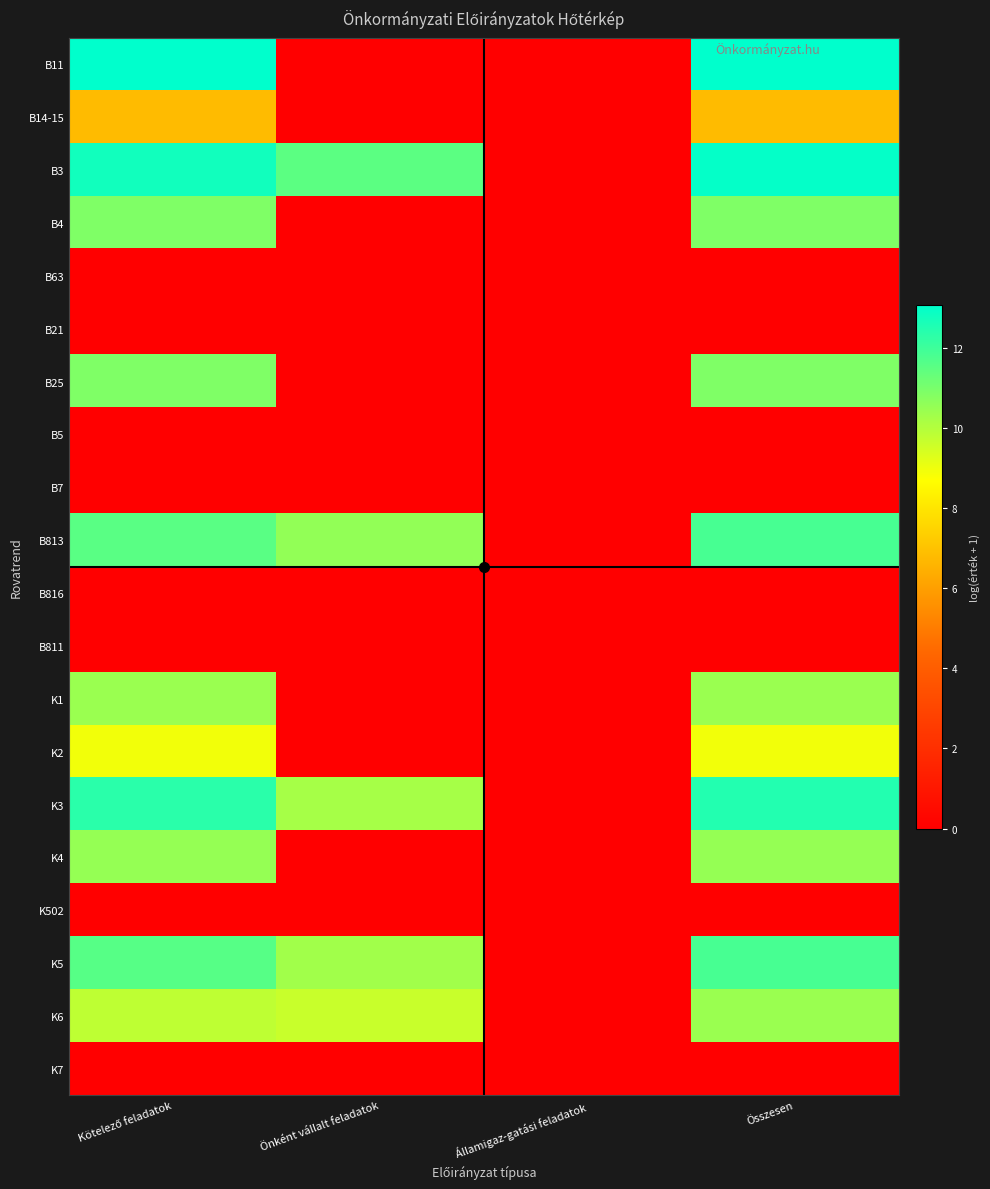

Reading left to right, what are all the values shown in this chart?

B11: Kötelező feladatok=13.1	Önként vállalt feladatok=0.0	Államigaz-gatási feladatok=0.0	Összesen=13.1
B14-15: Kötelező feladatok=6.8	Önként vállalt feladatok=0.0	Államigaz-gatási feladatok=0.0	Összesen=6.8
B3: Kötelező feladatok=12.7	Önként vállalt feladatok=11.5	Államigaz-gatási feladatok=0.0	Összesen=13.0
B4: Kötelező feladatok=10.9	Önként vállalt feladatok=0.0	Államigaz-gatási feladatok=0.0	Összesen=10.9
B63: Kötelező feladatok=0.0	Önként vállalt feladatok=0.0	Államigaz-gatási feladatok=0.0	Összesen=0.0
B21: Kötelező feladatok=0.0	Önként vállalt feladatok=0.0	Államigaz-gatási feladatok=0.0	Összesen=0.0
B25: Kötelező feladatok=10.9	Önként vállalt feladatok=0.0	Államigaz-gatási feladatok=0.0	Összesen=10.9
B5: Kötelező feladatok=0.0	Önként vállalt feladatok=0.0	Államigaz-gatási feladatok=0.0	Összesen=0.0
B7: Kötelező feladatok=0.0	Önként vállalt feladatok=0.0	Államigaz-gatási feladatok=0.0	Összesen=0.0
B813: Kötelező feladatok=11.5	Önként vállalt feladatok=10.6	Államigaz-gatási feladatok=0.0	Összesen=11.8
B816: Kötelező feladatok=0.0	Önként vállalt feladatok=0.0	Államigaz-gatási feladatok=0.0	Összesen=0.0
B811: Kötelező feladatok=0.0	Önként vállalt feladatok=0.0	Államigaz-gatási feladatok=0.0	Összesen=0.0
K1: Kötelező feladatok=10.4	Önként vállalt feladatok=0.0	Államigaz-gatási feladatok=0.0	Összesen=10.4
K2: Kötelező feladatok=8.9	Önként vállalt feladatok=0.0	Államigaz-gatási feladatok=0.0	Összesen=8.9
K3: Kötelező feladatok=12.3	Önként vállalt feladatok=10.2	Államigaz-gatási feladatok=0.0	Összesen=12.5
K4: Kötelező feladatok=10.5	Önként vállalt feladatok=0.0	Államigaz-gatási feladatok=0.0	Összesen=10.5
K502: Kötelező feladatok=0.0	Önként vállalt feladatok=0.0	Államigaz-gatási feladatok=0.0	Összesen=0.0
K5: Kötelező feladatok=11.6	Önként vállalt feladatok=10.3	Államigaz-gatási feladatok=0.0	Összesen=11.8
K6: Kötelező feladatok=9.8	Önként vállalt feladatok=9.6	Államigaz-gatási feladatok=0.0	Összesen=10.4
K7: Kötelező feladatok=0.0	Önként vállalt feladatok=0.0	Államigaz-gatási feladatok=0.0	Összesen=0.0